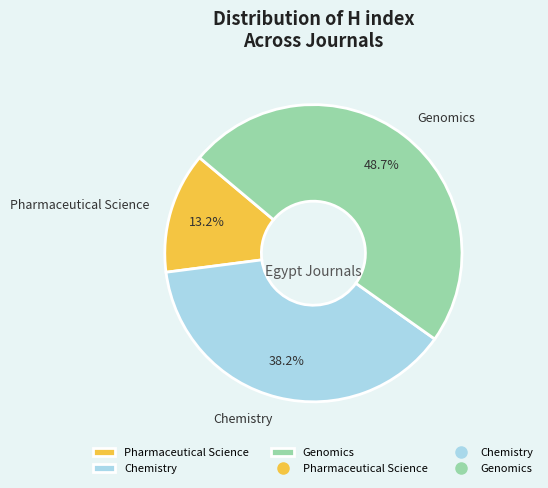

Approximately how many times larger is the value at Chemistry compared to Genomics?

0.8